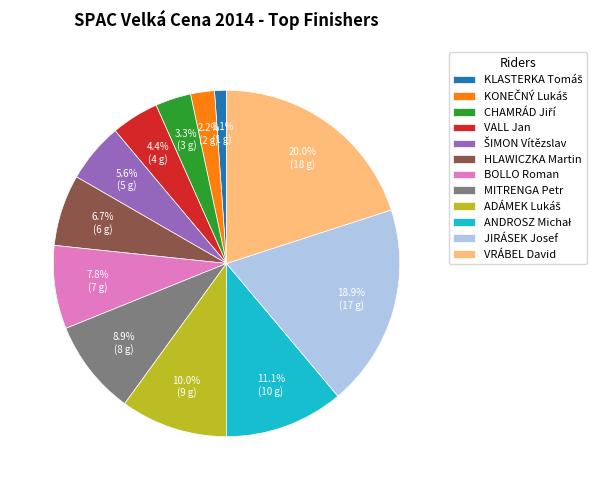

What is the ratio of the value at BOLLO Roman to the value at JIRÁSEK Josef?

0.4